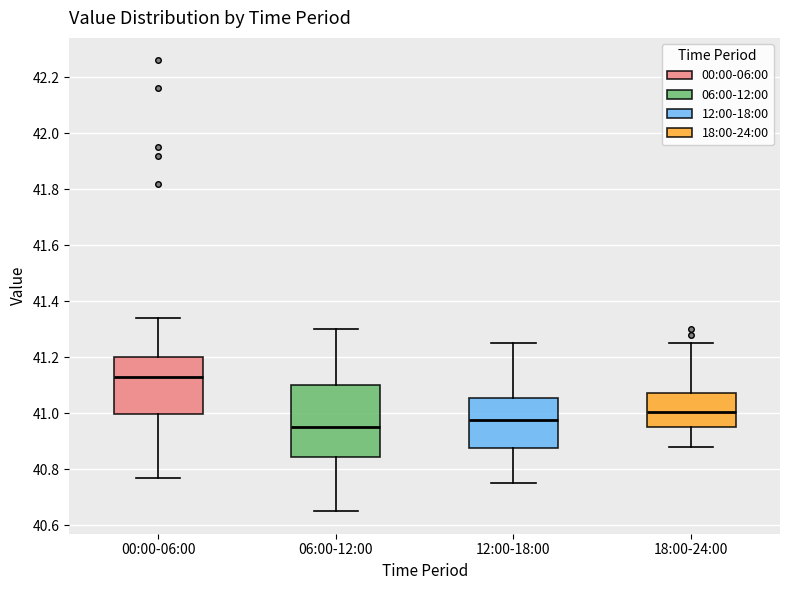

Reading left to right, read every box against the y-axis: the position of its median line, the range the box covers, and the ends of its whiskers. The values are not printed on the chart, so give them approximately, as read against the axis.

00:00-06:00: median 41.14, box 41.00 to 41.20, whiskers 40.78 to 41.34
06:00-12:00: median 40.96, box 40.84 to 41.10, whiskers 40.66 to 41.30
12:00-18:00: median 40.98, box 40.88 to 41.06, whiskers 40.76 to 41.26
18:00-24:00: median 41.00, box 40.96 to 41.08, whiskers 40.88 to 41.26